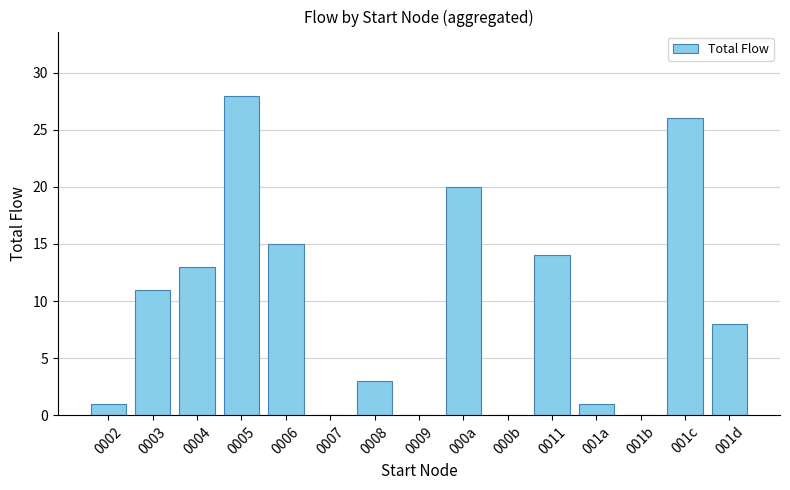

How many series are shown in this chart?

1